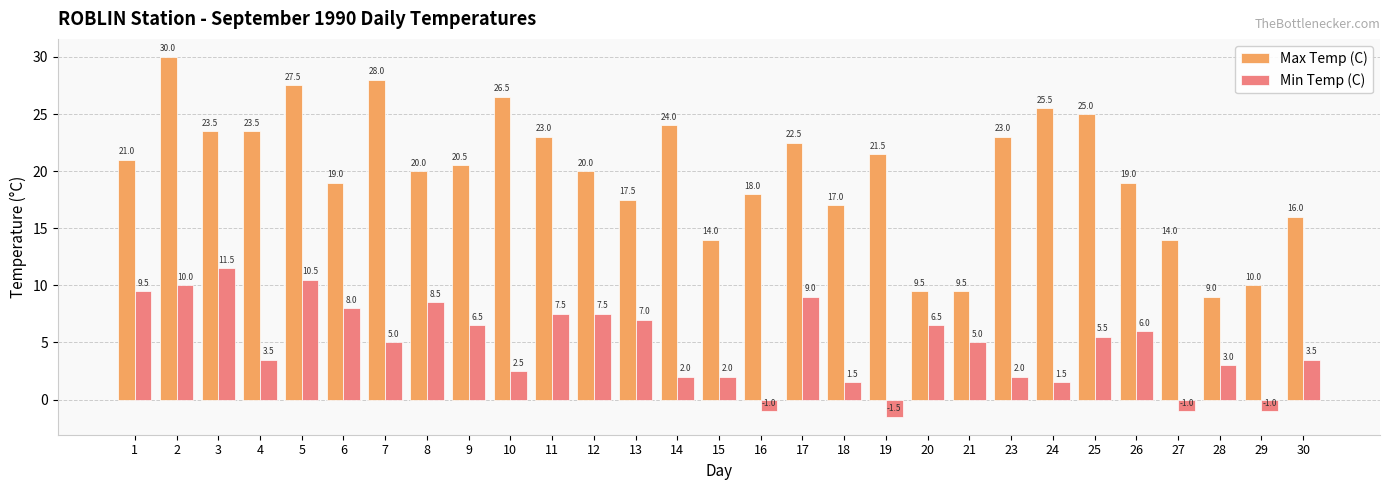

What is the difference between the maximum and minimum values in the Min Temp (C) series?

13.0